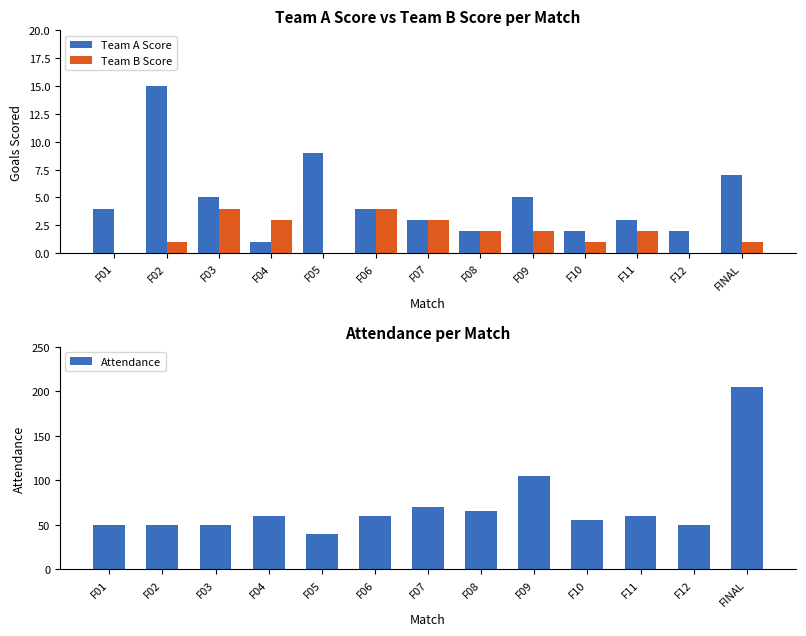

List the labels in order of Team B Score value, largest first.

F03, F06, F04, F07, F08, F09, F11, F02, F10, FINAL, F01, F05, F12